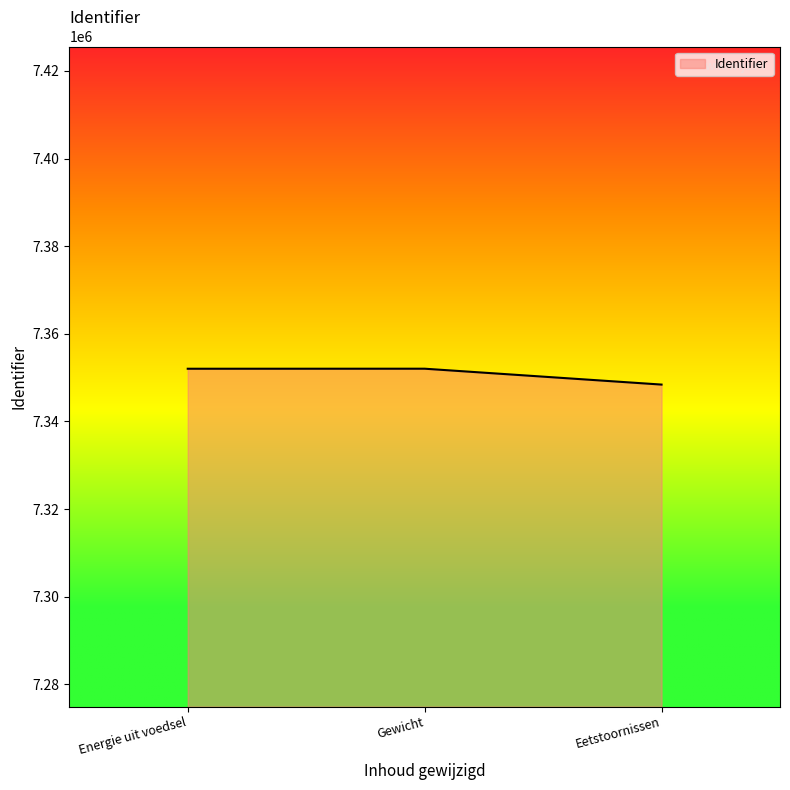

Read the value at Gewicht.

7352042